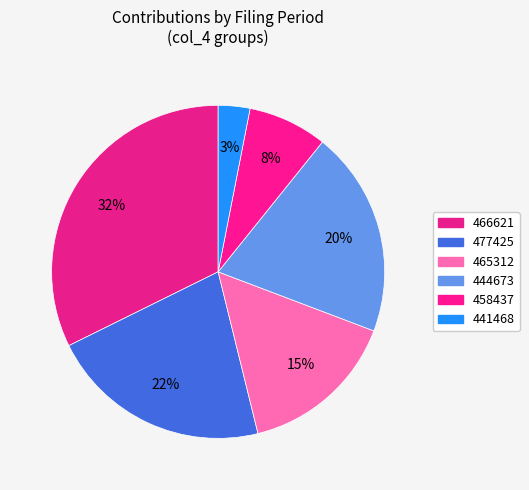

Count the number of slices in the pie.

6